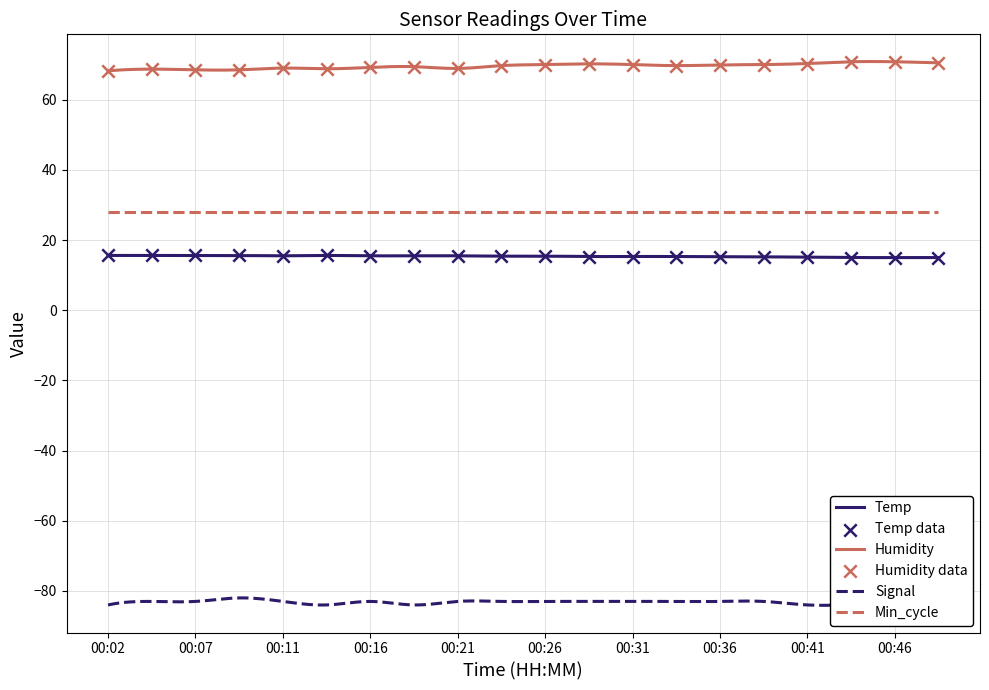

Is the value of Humidity at 00:31 greater than the value of Temp at 00:46?

Yes